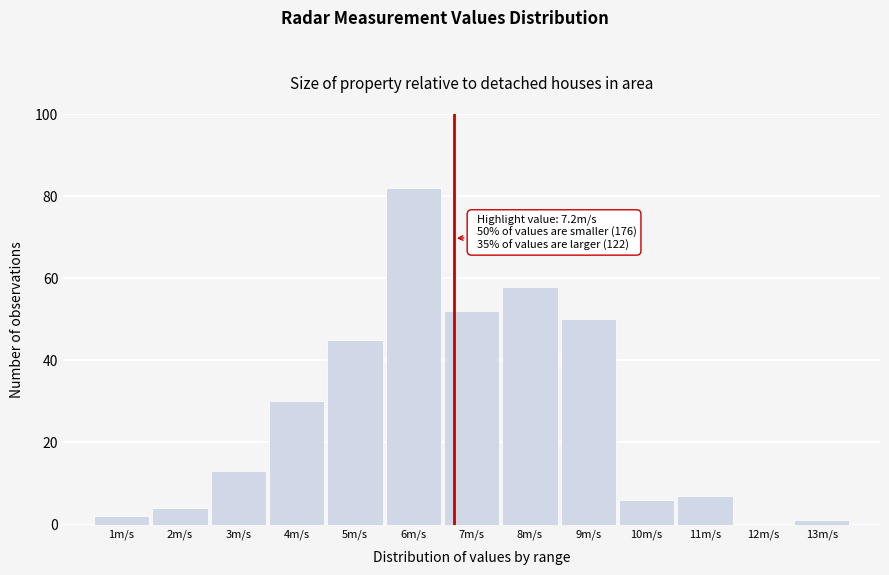

Reading right to left, list all the values displayed in this chart.

13m/s=1	12m/s=0	11m/s=7	10m/s=6	9m/s=50	8m/s=58	7m/s=52	6m/s=82	5m/s=45	4m/s=30	3m/s=13	2m/s=4	1m/s=2